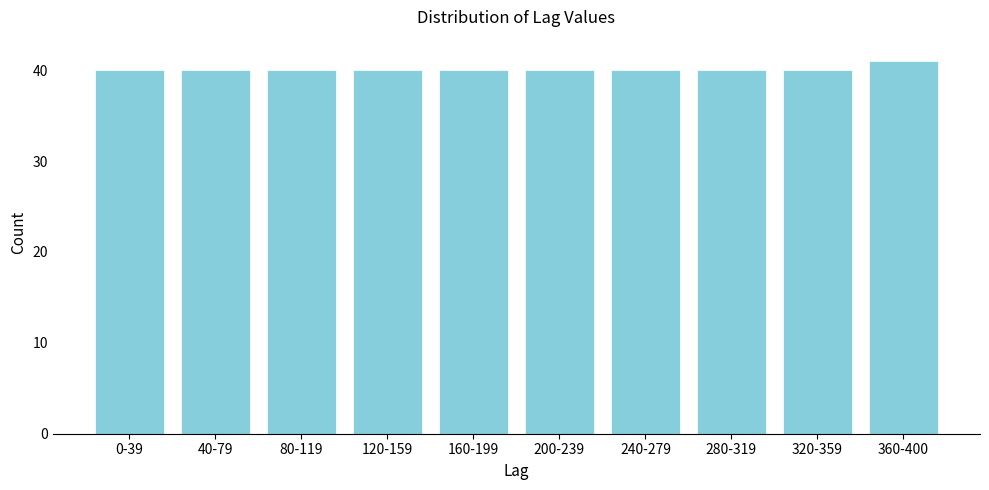

Reading left to right, extract all data points from this chart.

40	40	40	40	40	40	40	40	40	41